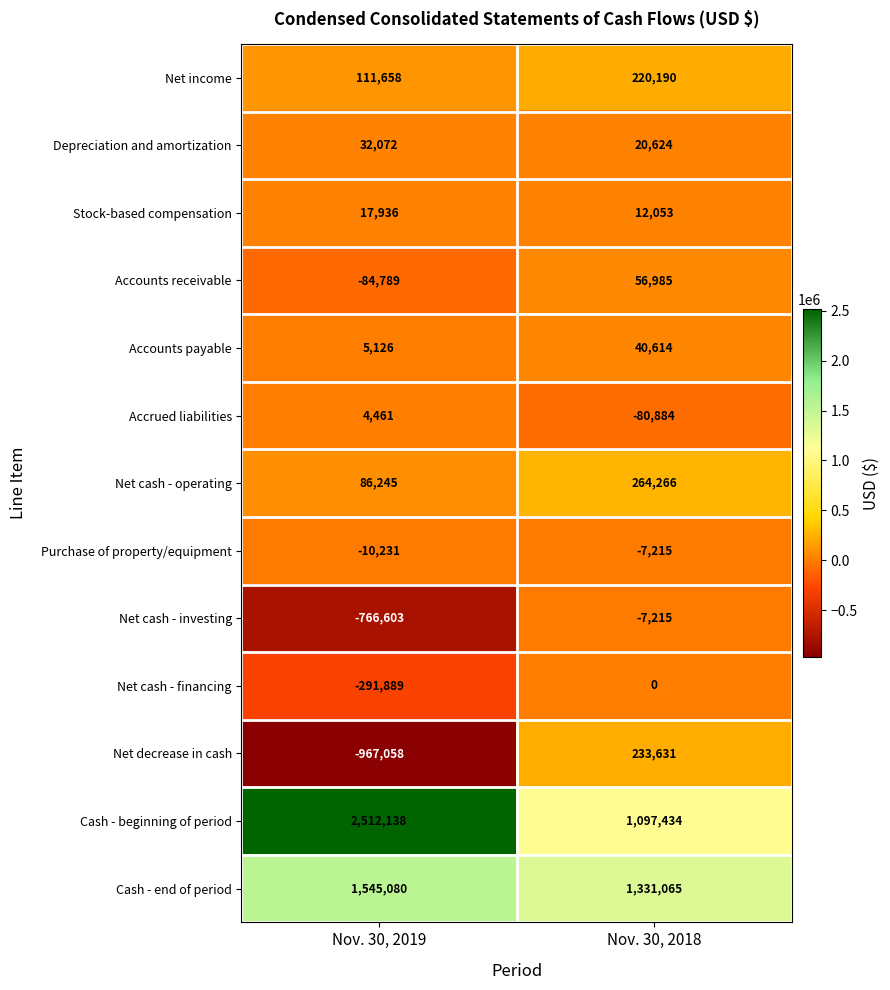

Which series changed the most between Nov. 30, 2019 and Nov. 30, 2018?

Cash - beginning of period